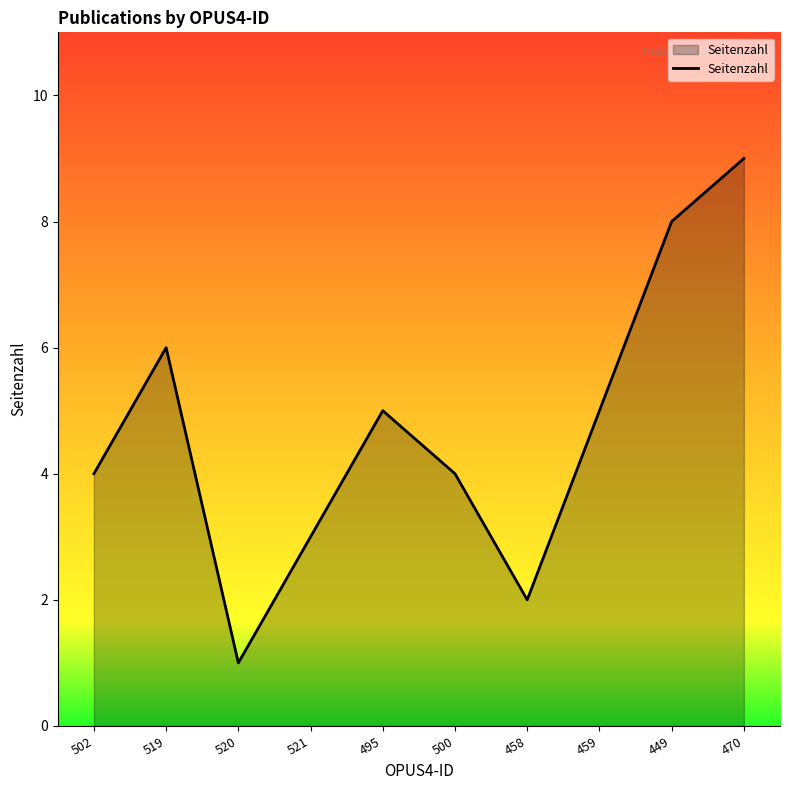

The value at 519 is 6. True or false?

True